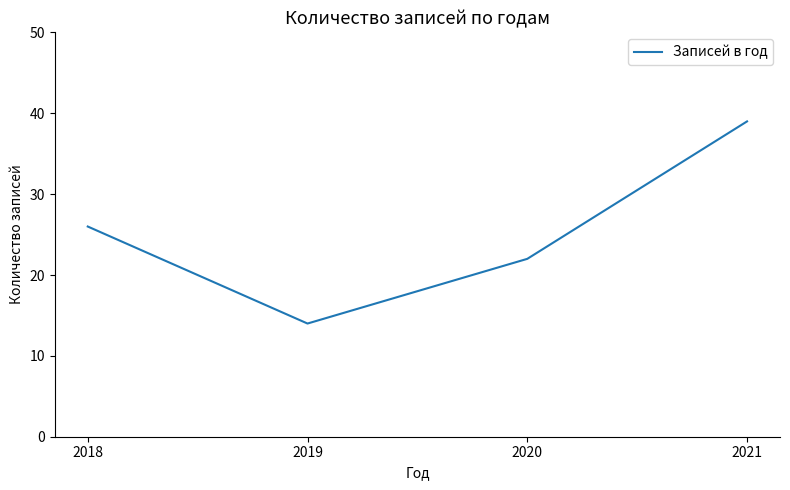

What is the difference between the second highest and minimum values?

12